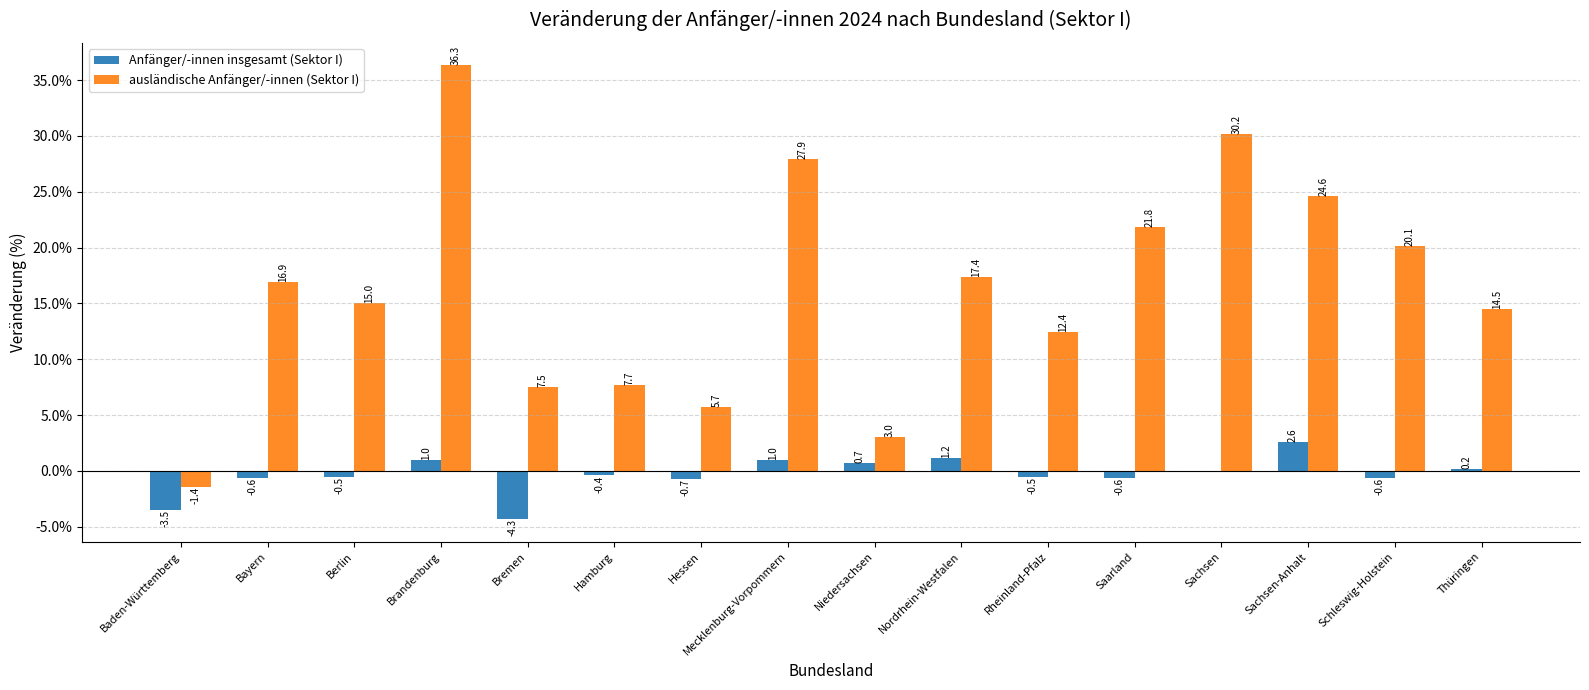

Reading right to left, what are all the values shown in this chart?

Anfänger/-innen insgesamt (Sektor I): 0.2	-0.6	2.6	0.0	-0.6	-0.5	1.2	0.7	1.0	-0.7	-0.4	-4.3	1.0	-0.5	-0.6	-3.5
ausländische Anfänger/-innen (Sektor I): 14.5	20.1	24.6	30.2	21.8	12.4	17.4	3.0	27.9	5.7	7.7	7.5	36.3	15.0	16.9	-1.4